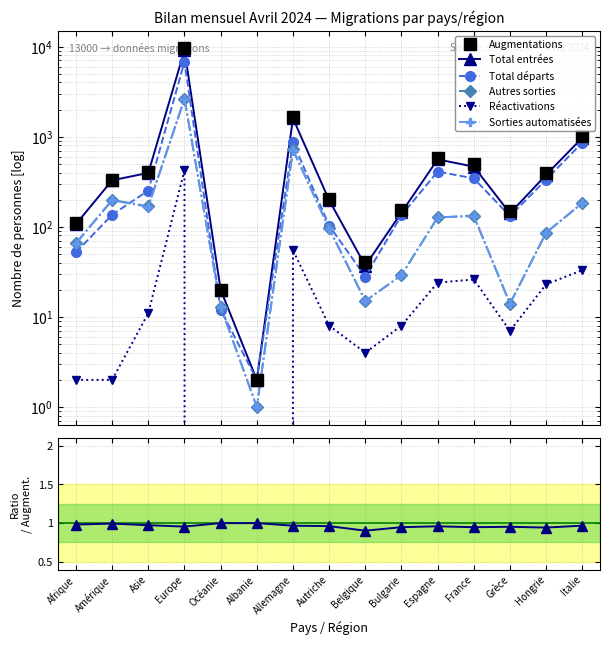

How many data points in Sorties automatisées are above 95?

7